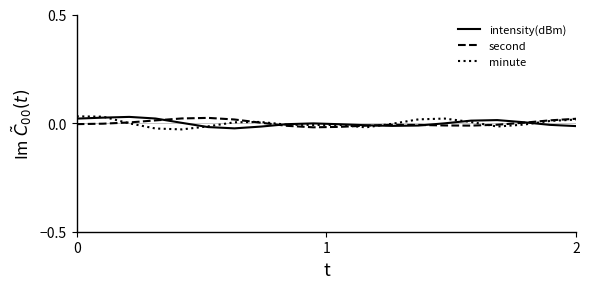

How many distinct data groups are displayed?

3